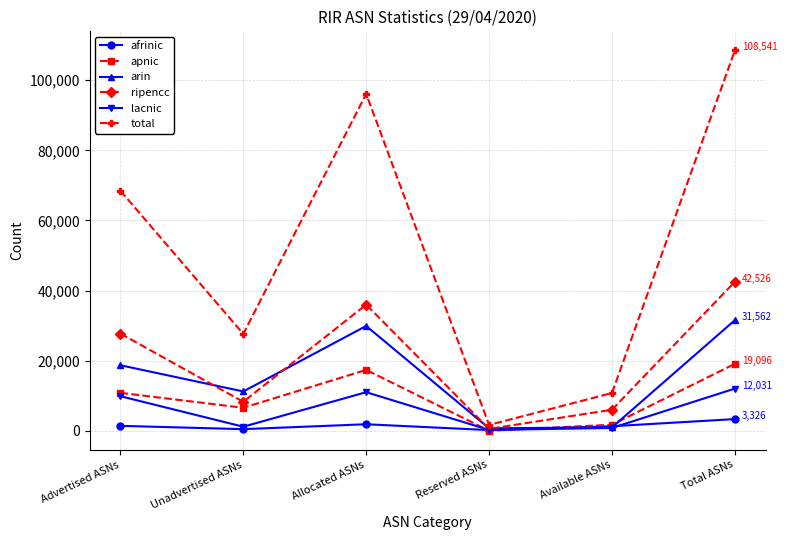

What is the label of the 4th point from the right?

Allocated ASNs